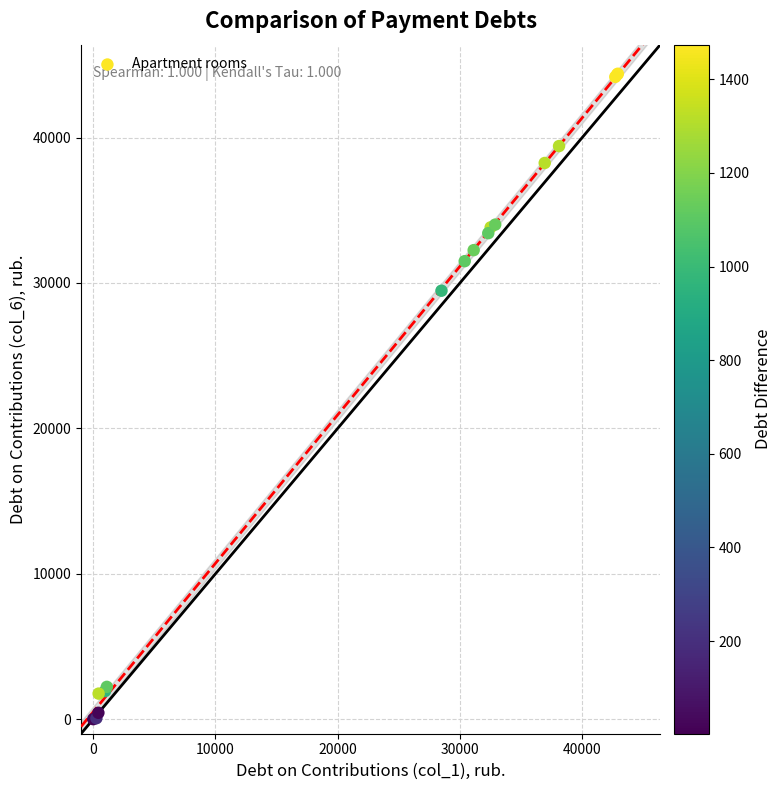

What Y value in the scatter plot is closest to 22196?

29469.7